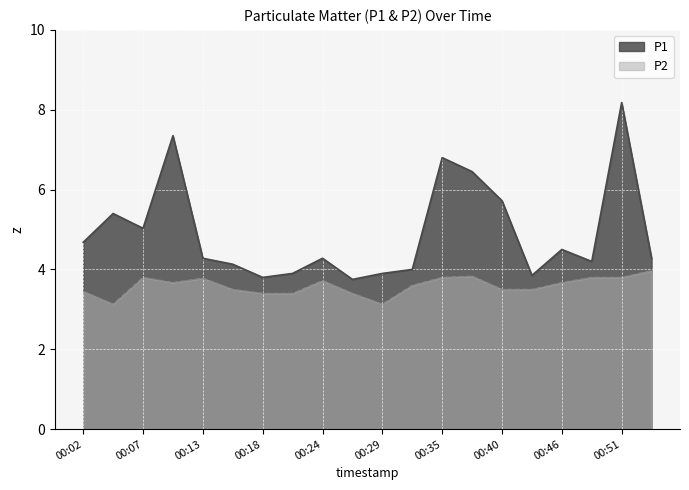

What are all the series names shown in the legend?

P1, P2